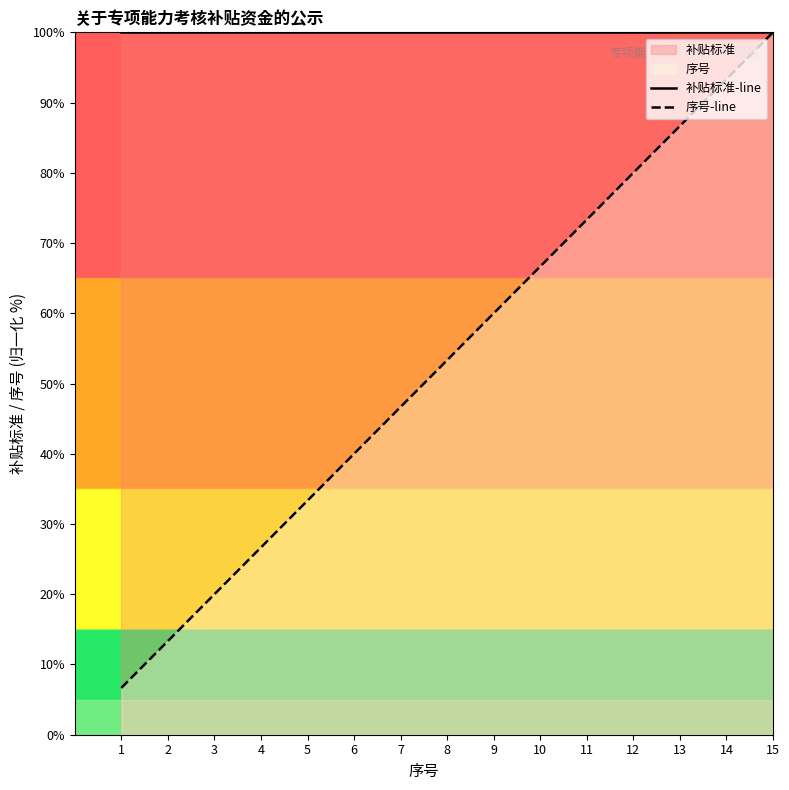

Which series changed the most between 7 and 13?

序号-line